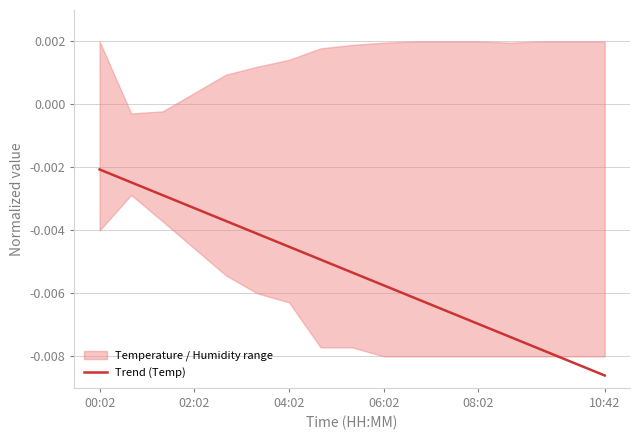

Where is Trend (Temp) nearest to the value 0?

00:02